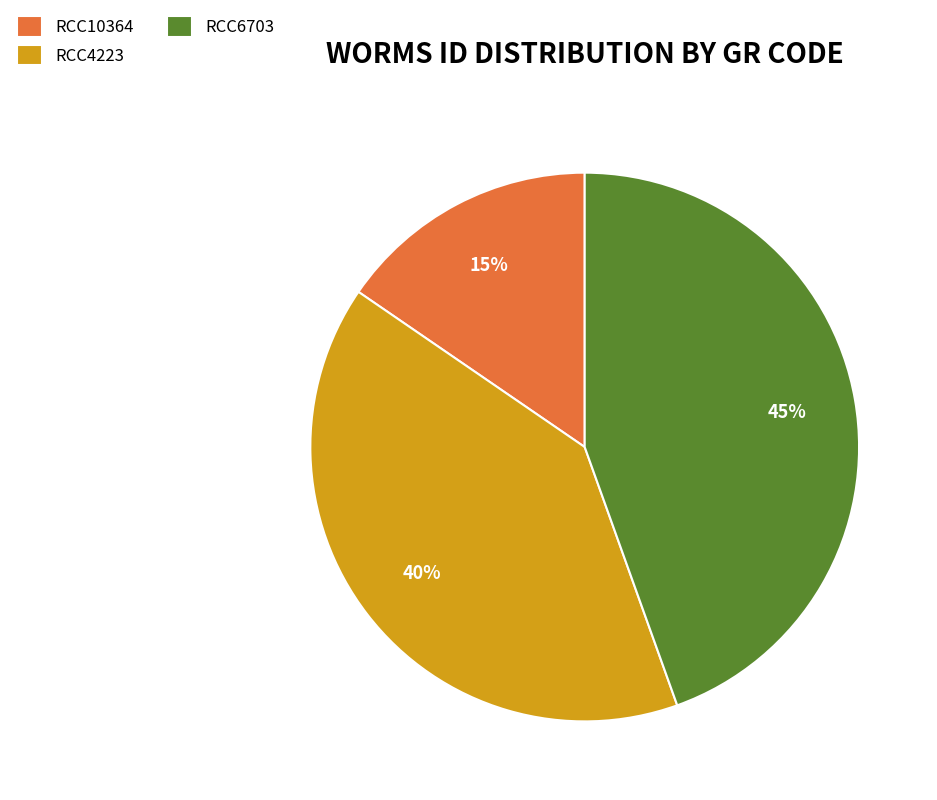

Which has a higher value, RCC4223 or RCC10364?

RCC4223